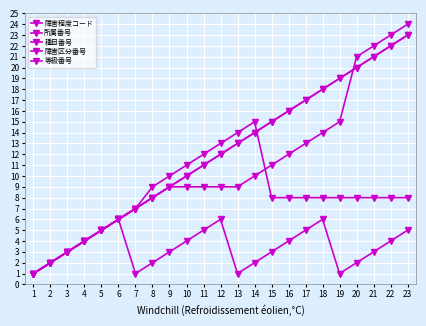

What is the difference between the maximum and minimum values in the 障害程度コード series?

22